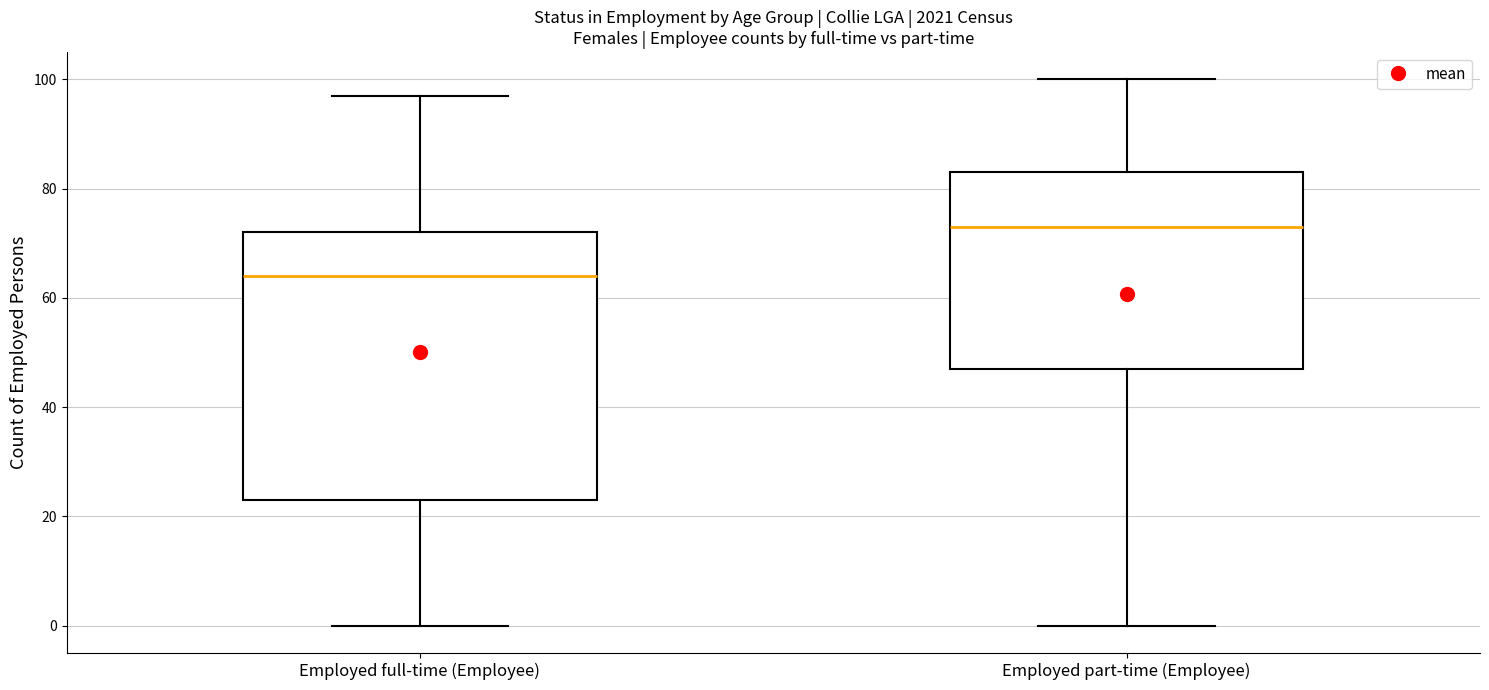

Comparing the boxes themselves (not the whiskers), which one is the tallest?

Employed full-time (Employee)